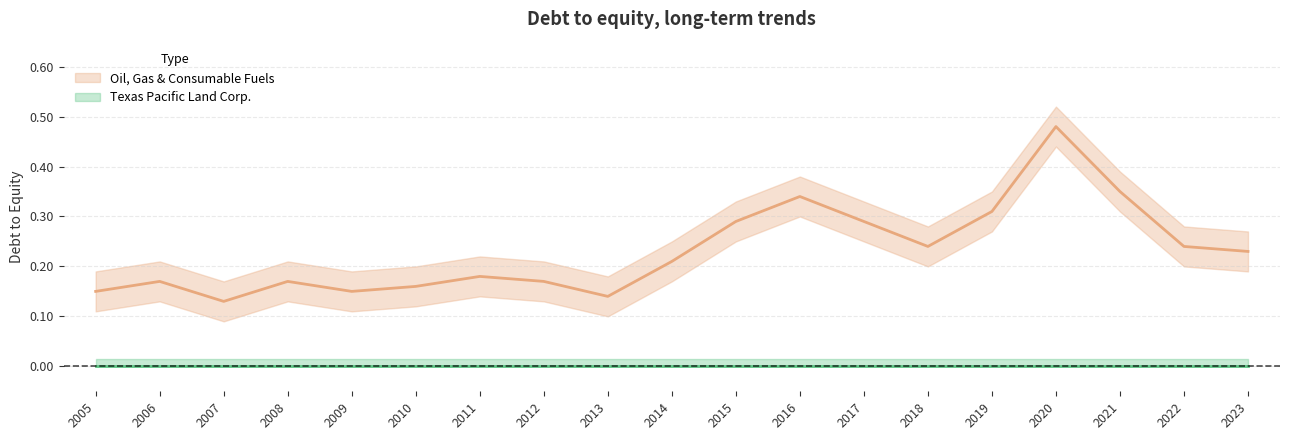

What is the difference between the maximum and second lowest values?

0.3